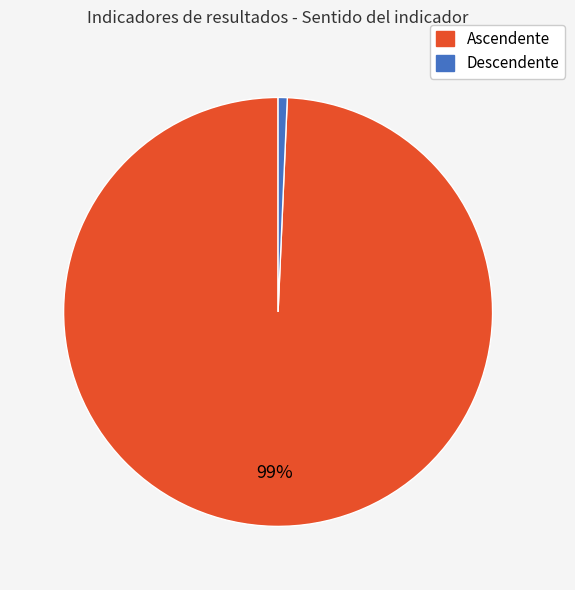

How many segments does this pie chart have?

2